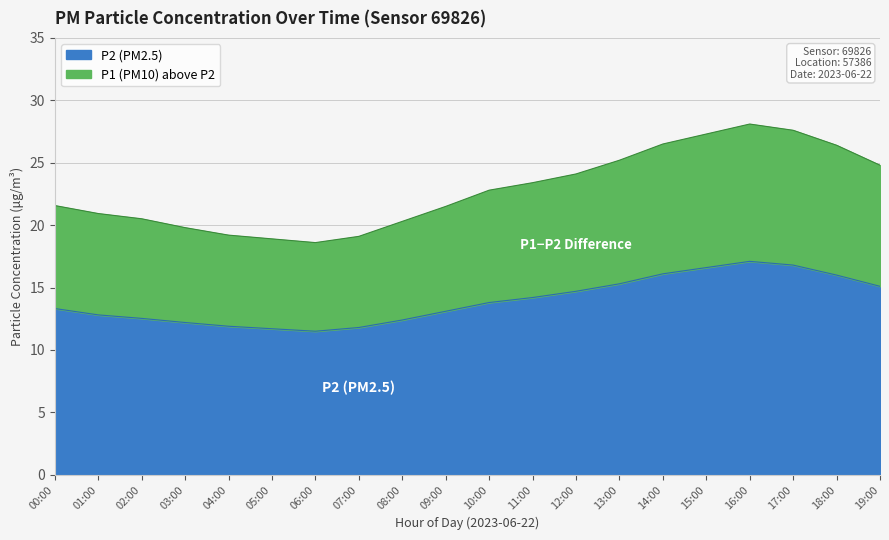

True or false: P2 and P1 cross at least once.

False